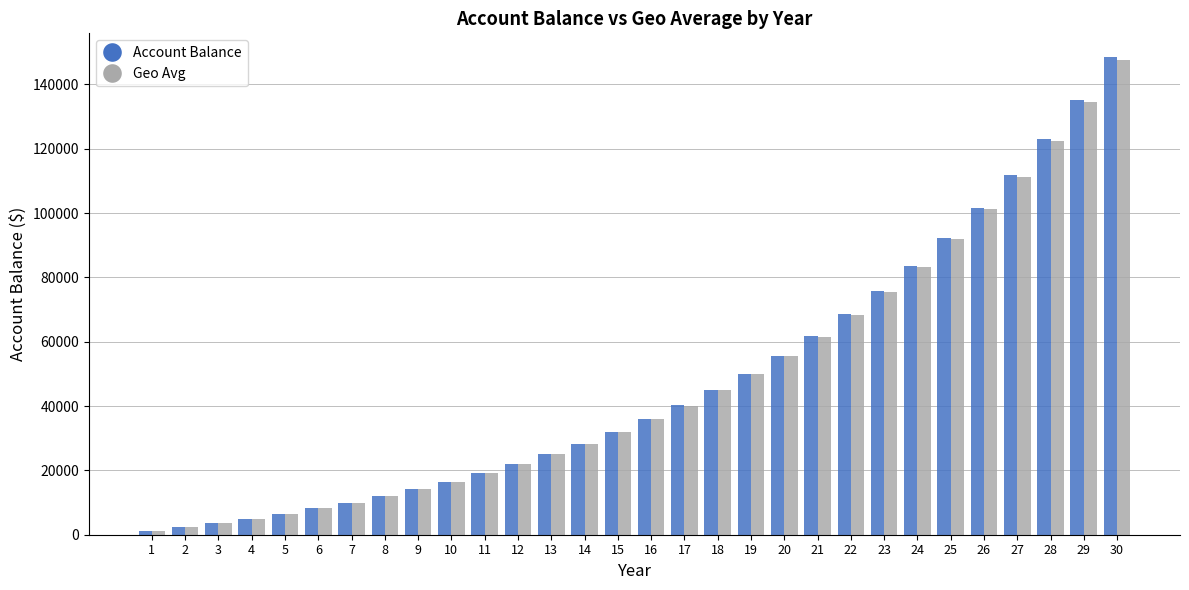

What is the total value across all series at 12?

43830.4